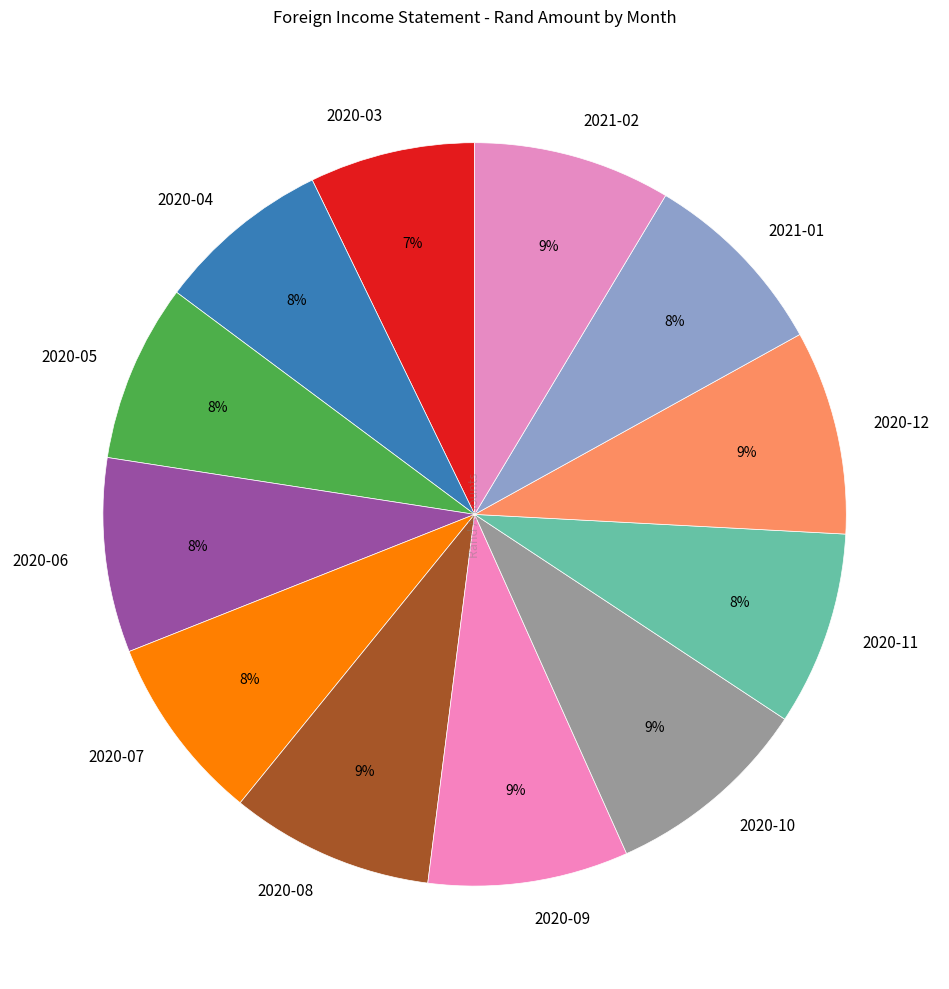

To the nearest percent, what portion does 2020-09 represent?

9%